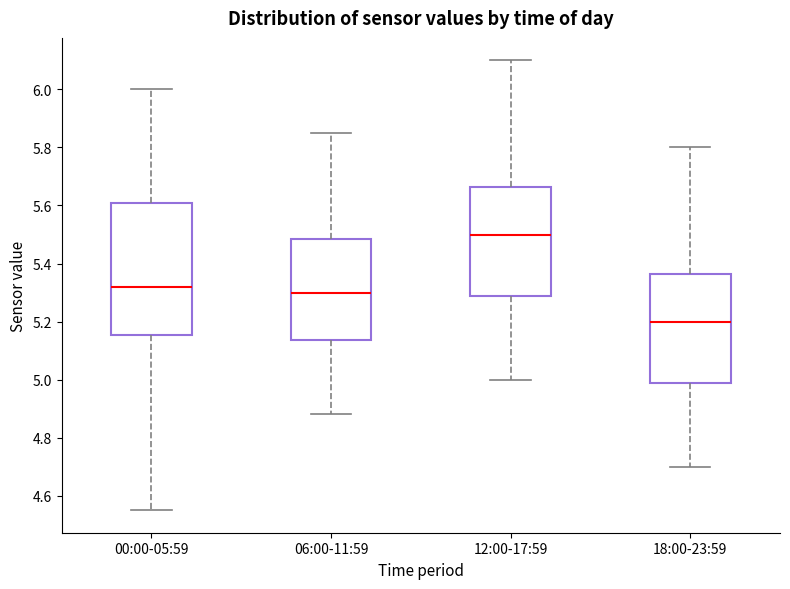

Reading left to right, read every box against the y-axis: the position of its median line, the range the box covers, and the ends of its whiskers. The values are not printed on the chart, so give them approximately, as read against the axis.

00:00-05:59: median 5.32, box 5.16 to 5.60, whiskers 4.56 to 6.00
06:00-11:59: median 5.30, box 5.14 to 5.48, whiskers 4.88 to 5.86
12:00-17:59: median 5.50, box 5.28 to 5.66, whiskers 5.00 to 6.10
18:00-23:59: median 5.20, box 4.98 to 5.36, whiskers 4.70 to 5.80